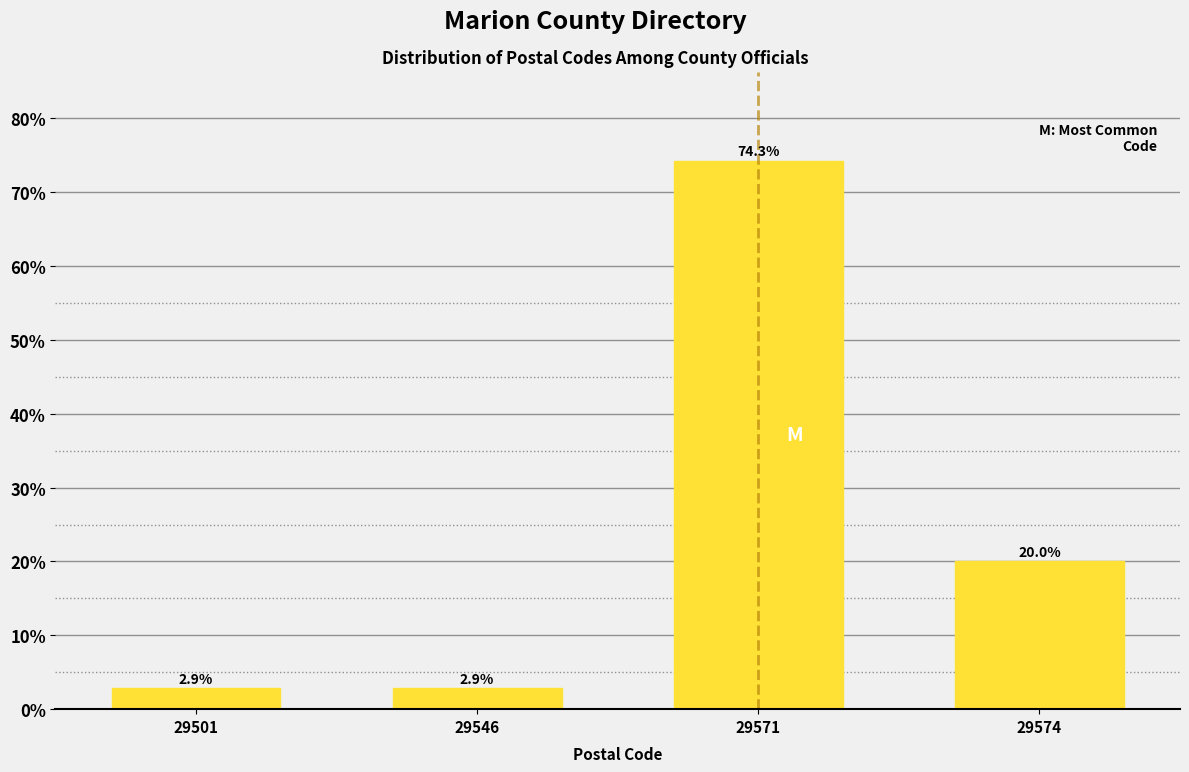

Reading left to right, list all the values displayed in this chart.

29501=2.9	29546=2.9	29571=74.3	29574=20.0